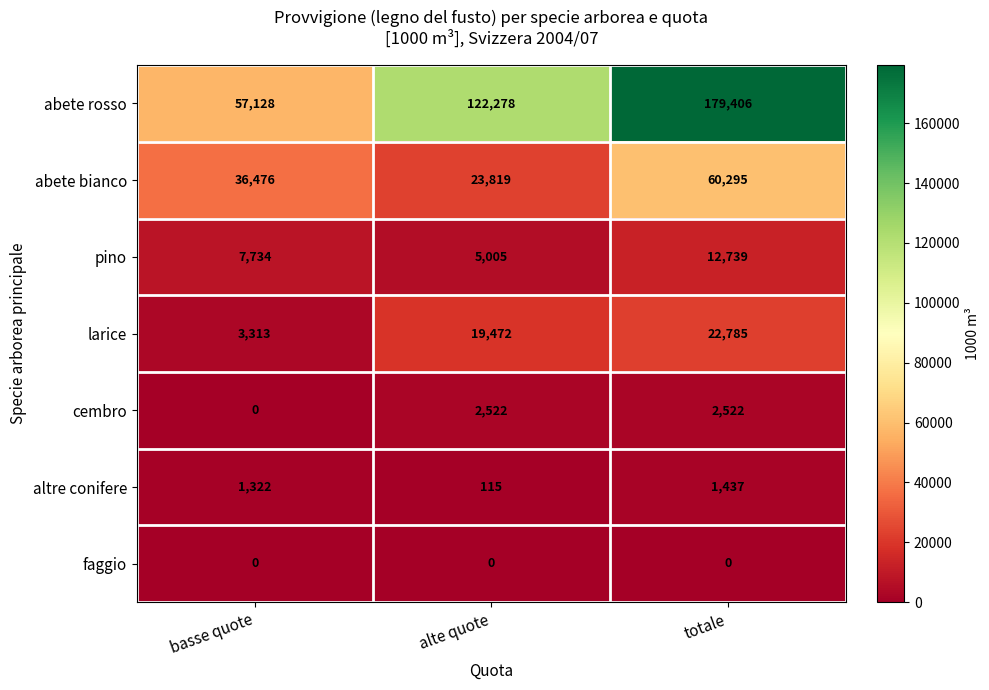

Count the pino values in the range 5005 to 12739.

3